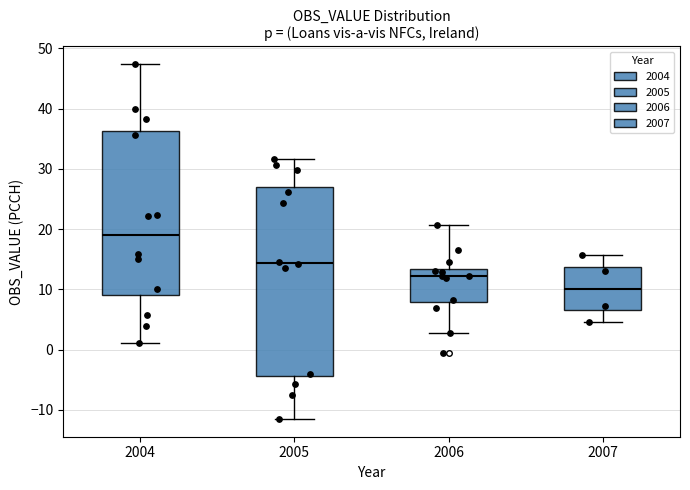

Reading left to right, read every box against the y-axis: the position of its median line, the range the box covers, and the ends of its whiskers. The values are not printed on the chart, so give them approximately, as read against the axis.

2004: median 19, box 9 to 36, whiskers 1 to 47
2005: median 14, box -4 to 27, whiskers -12 to 32
2006: median 12, box 8 to 13, whiskers 3 to 21
2007: median 10, box 7 to 14, whiskers 5 to 16